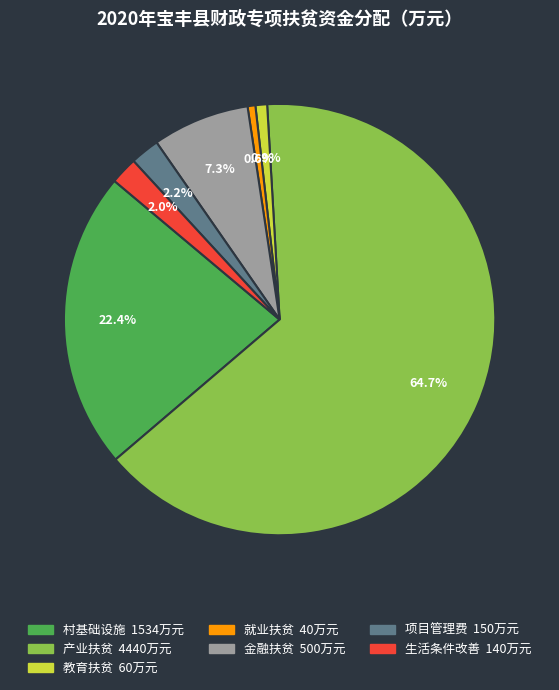

Which category has the biggest portion of the pie?

产业扶贫